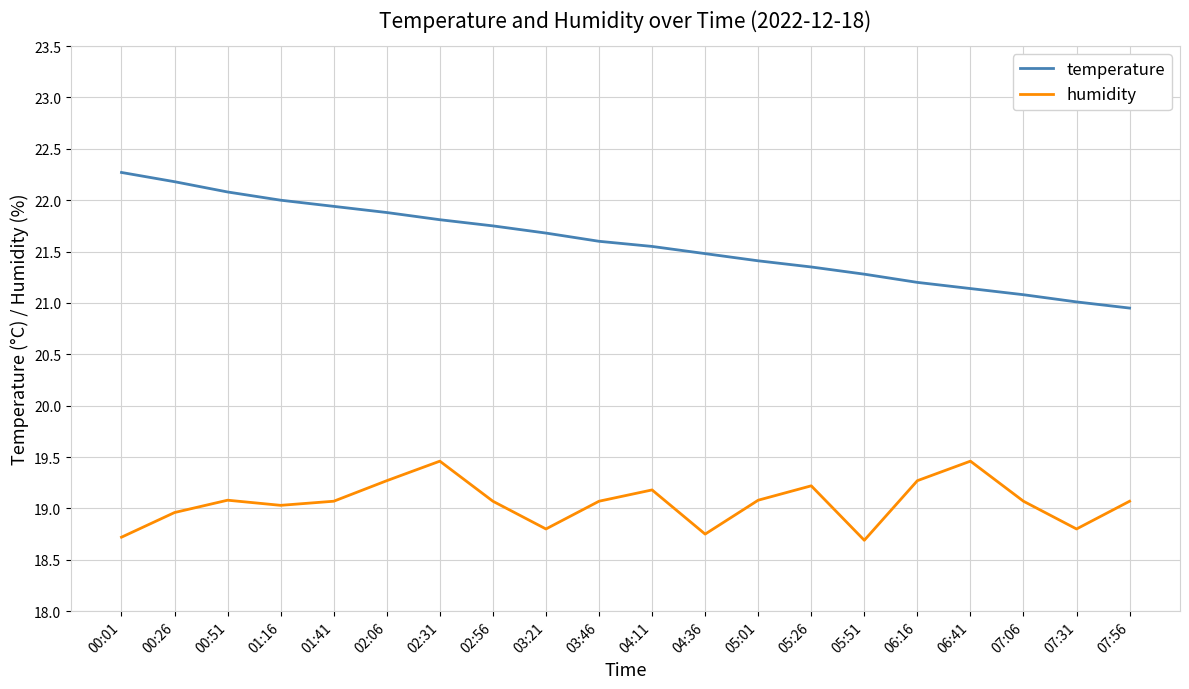

Is this an area chart (filled region under the line)?

No